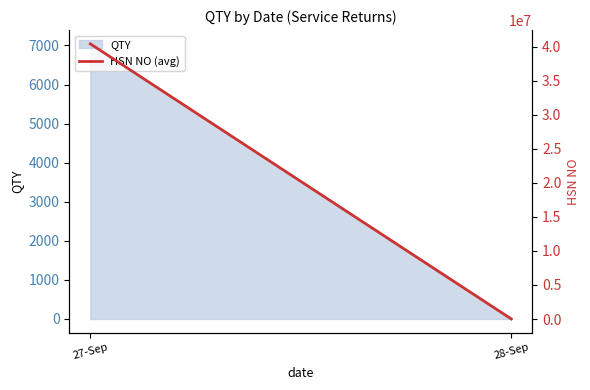

What position from the left is 27-Sep?

1